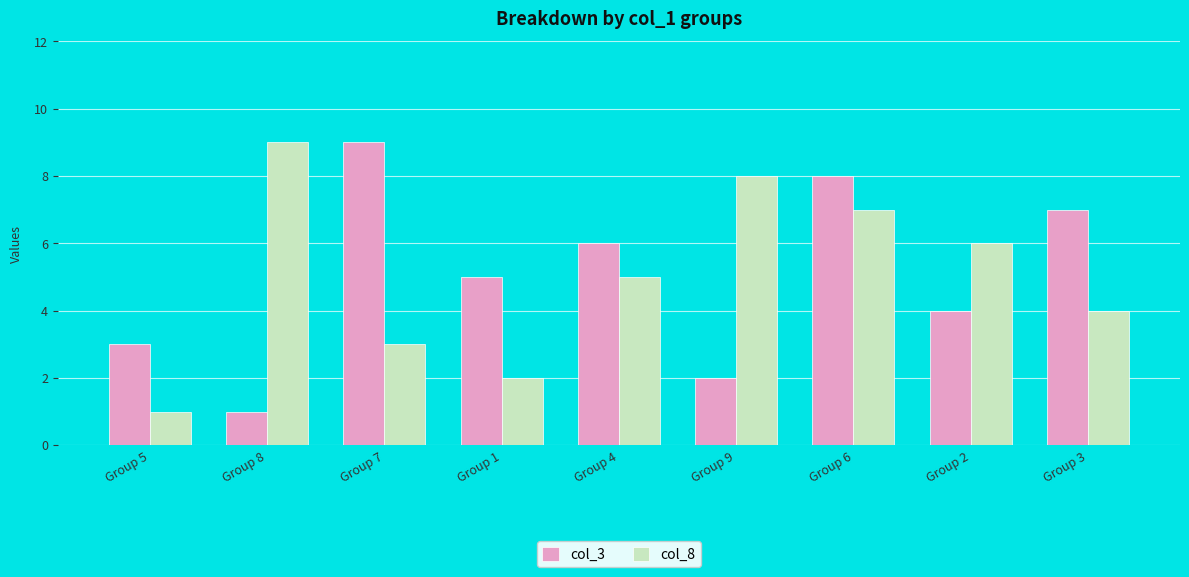

How many data points does each series have?

9